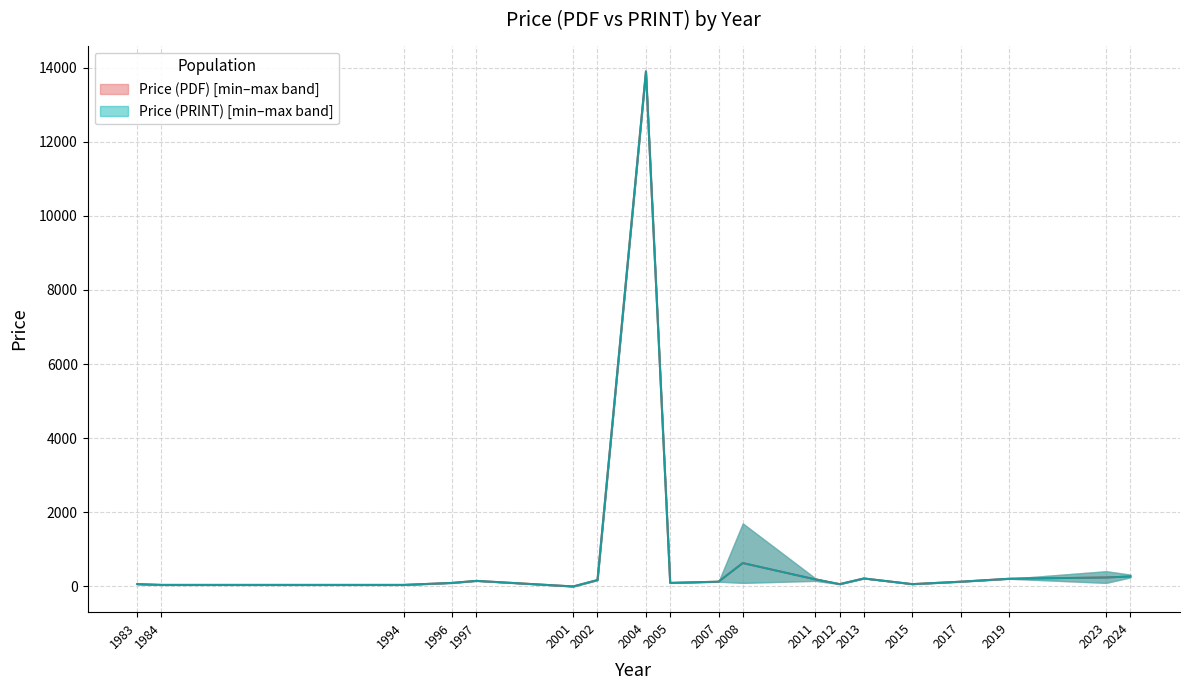

At 2005, list the series in order from largest to smallest.

Price (PDF), Price (PRINT)